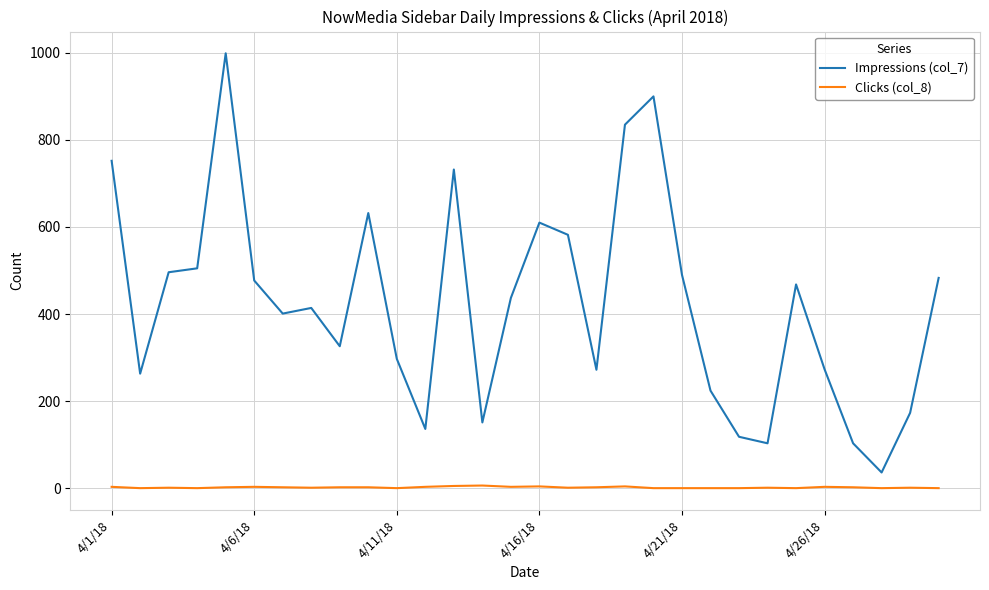

Which series has the widest spread of values?

Impressions (col_7)